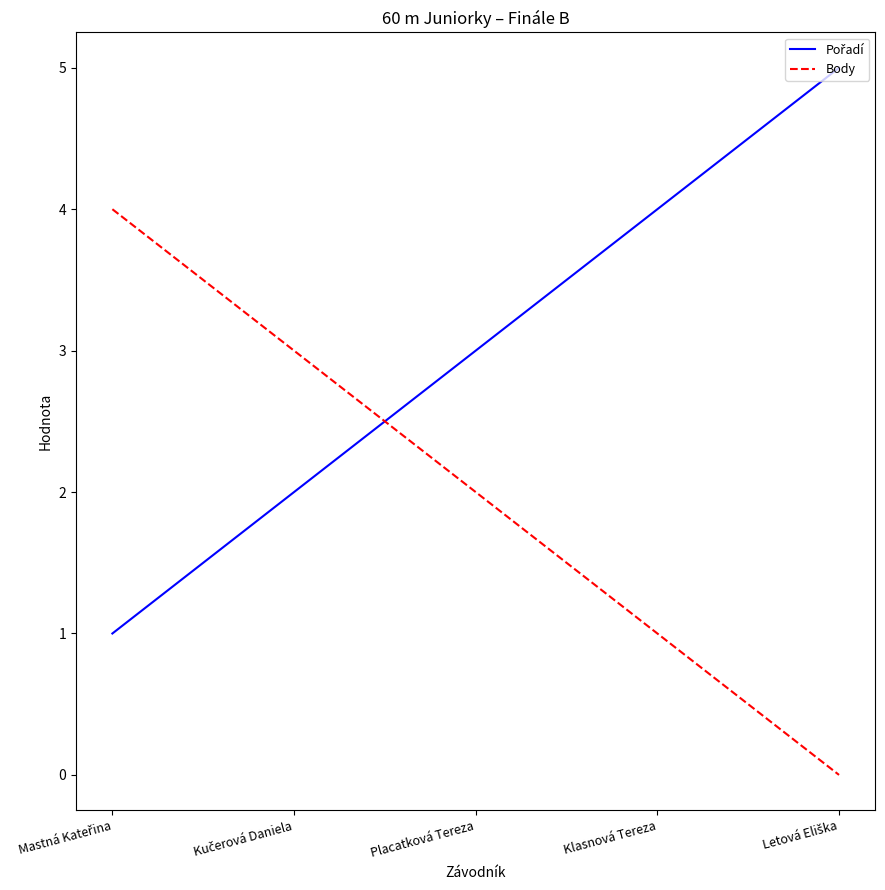

True or false: Body has a value of 1 at Klasnová Tereza.

True